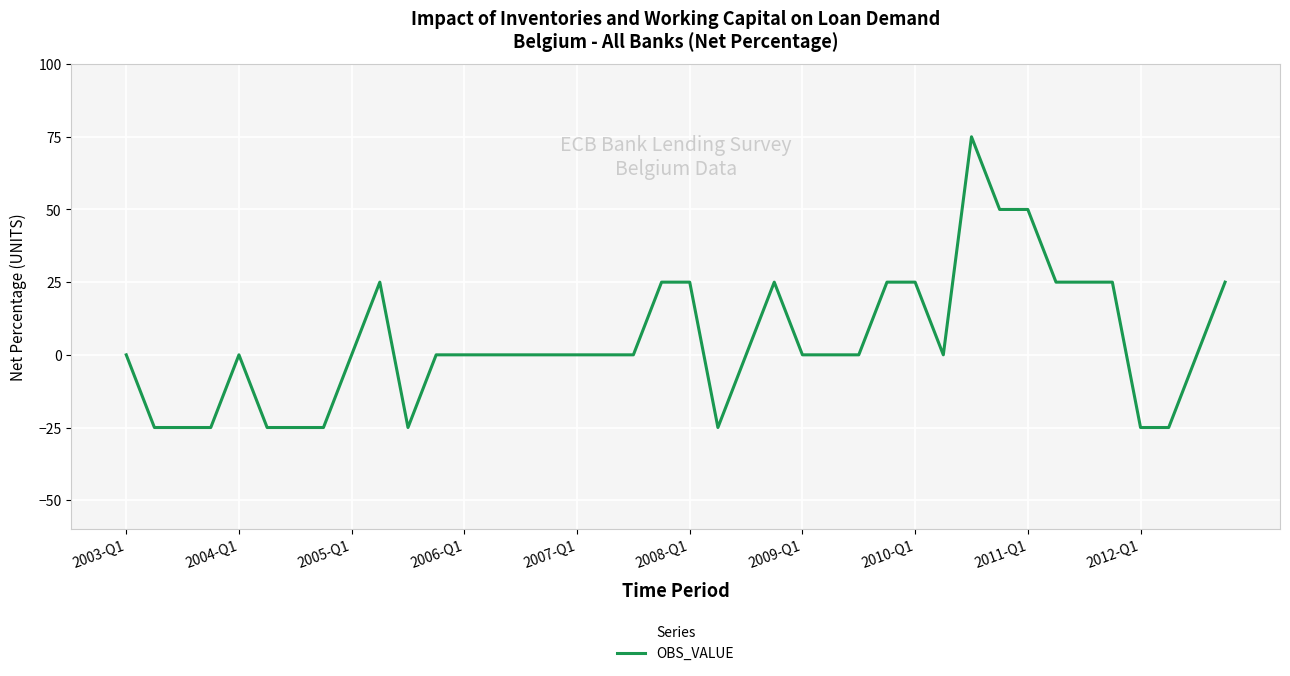

What is the difference between the maximum and minimum values?

100